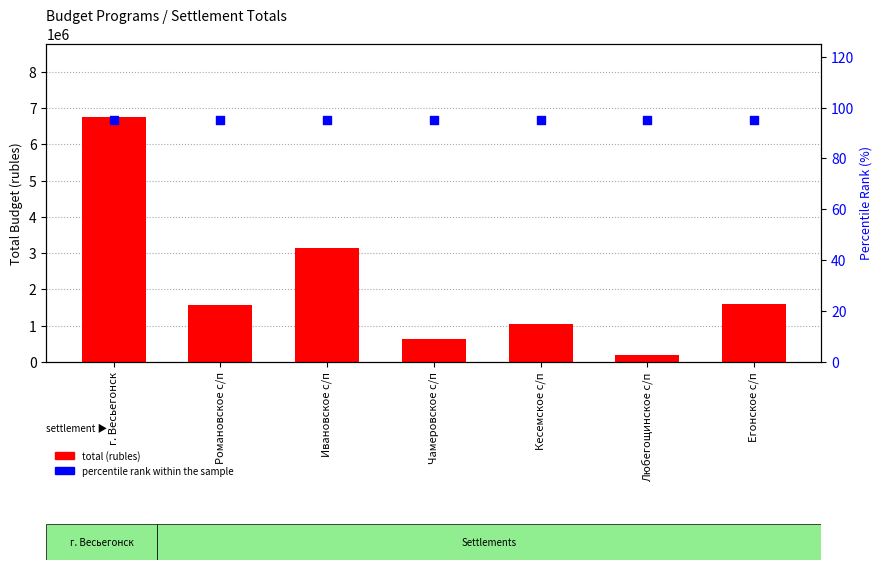

What are all the series names shown in the legend?

total (rubles), percentile rank within the sample